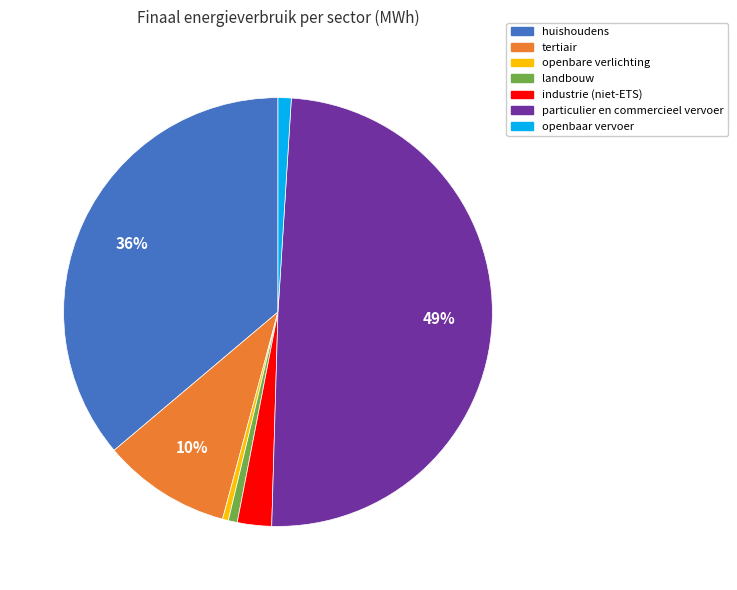

To the nearest percent, what percentage of the pie is particulier en commercieel vervoer?

49%